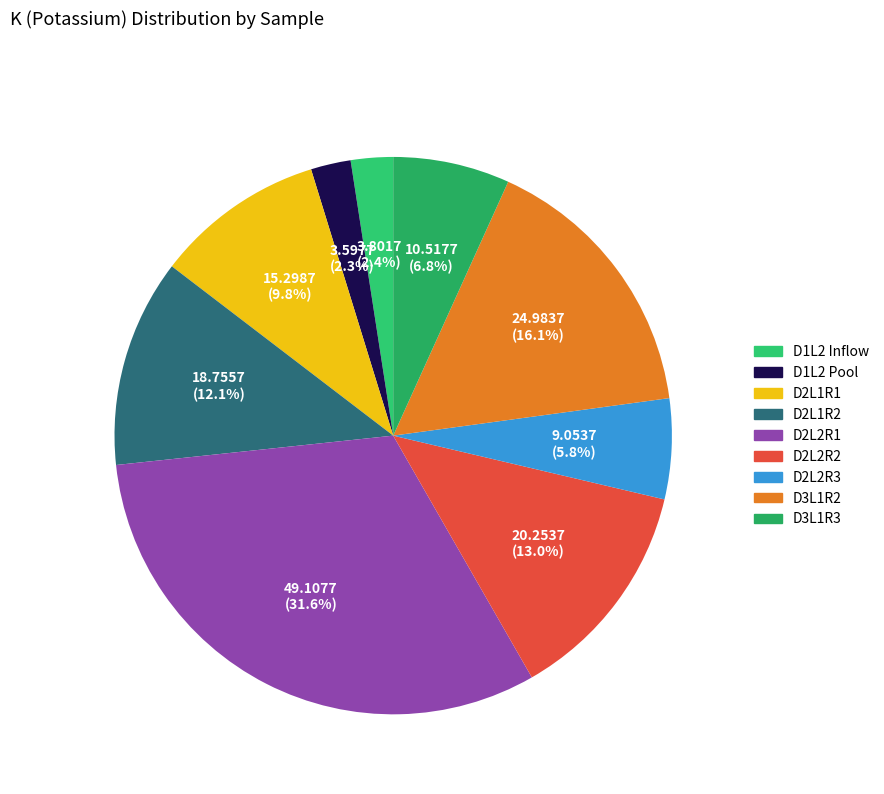

What portion of the pie excludes D3L1R2?

83.9%